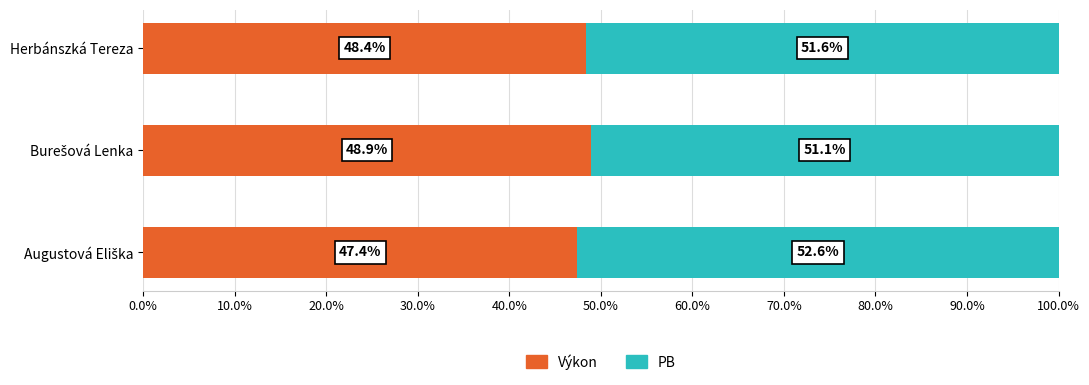

The value of Výkon at Herbánszká Tereza is 13.7. True or false?

False